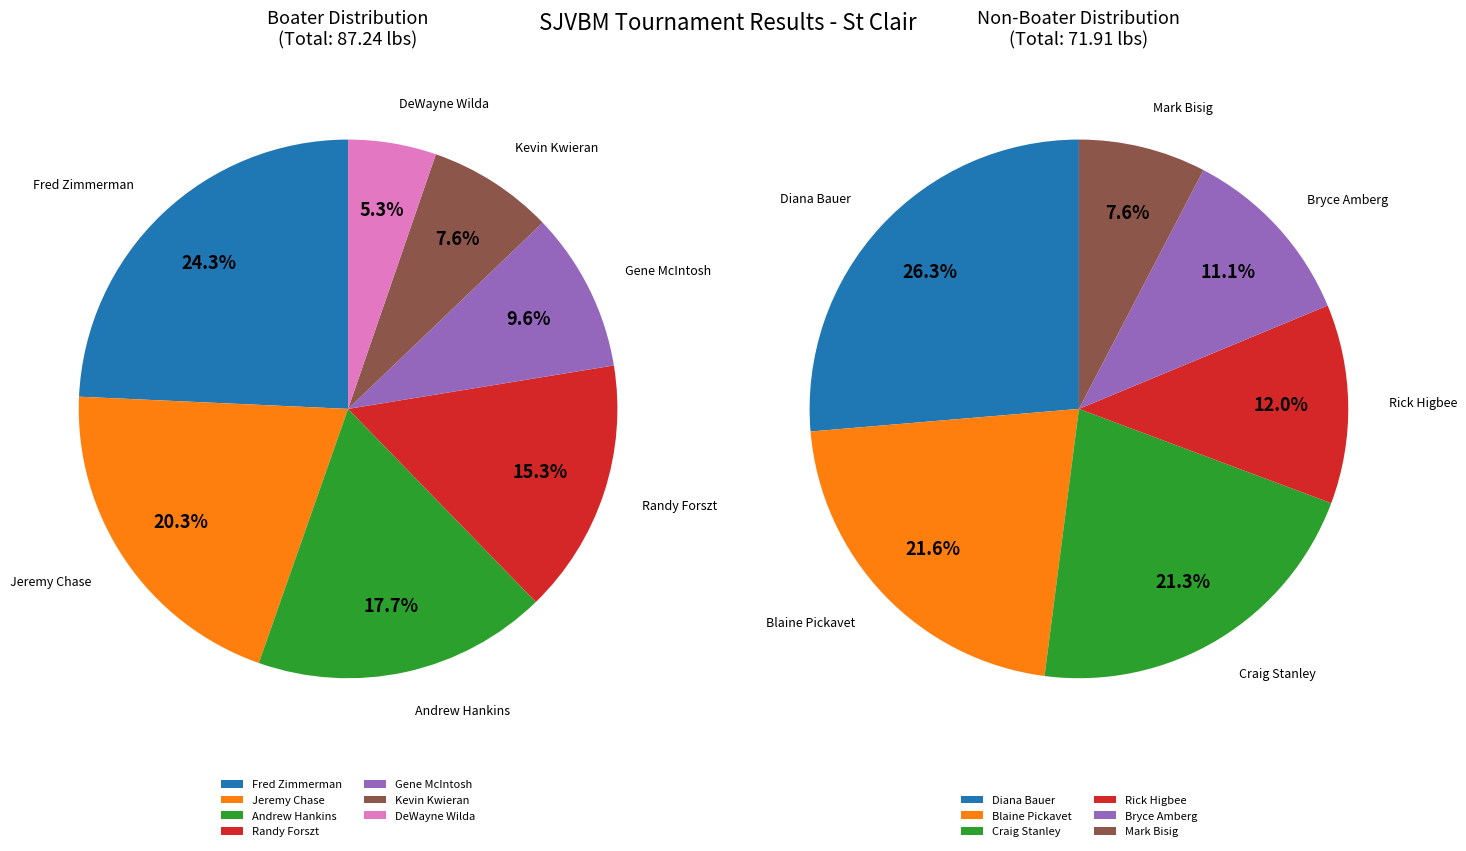

Is 3 the majority of the pie?

No